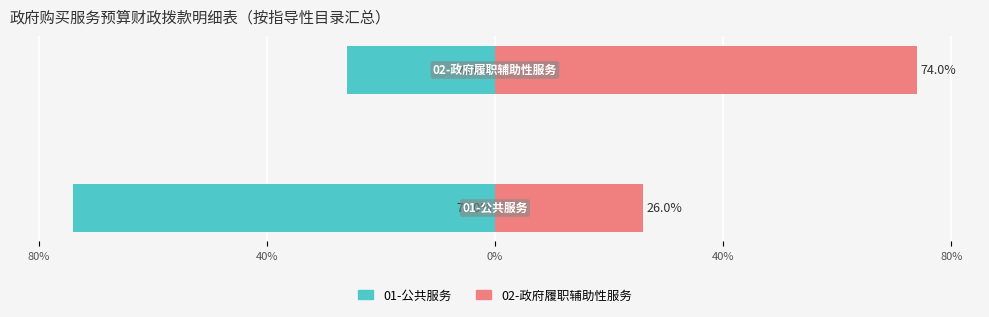

Are the bars horizontal?

Yes